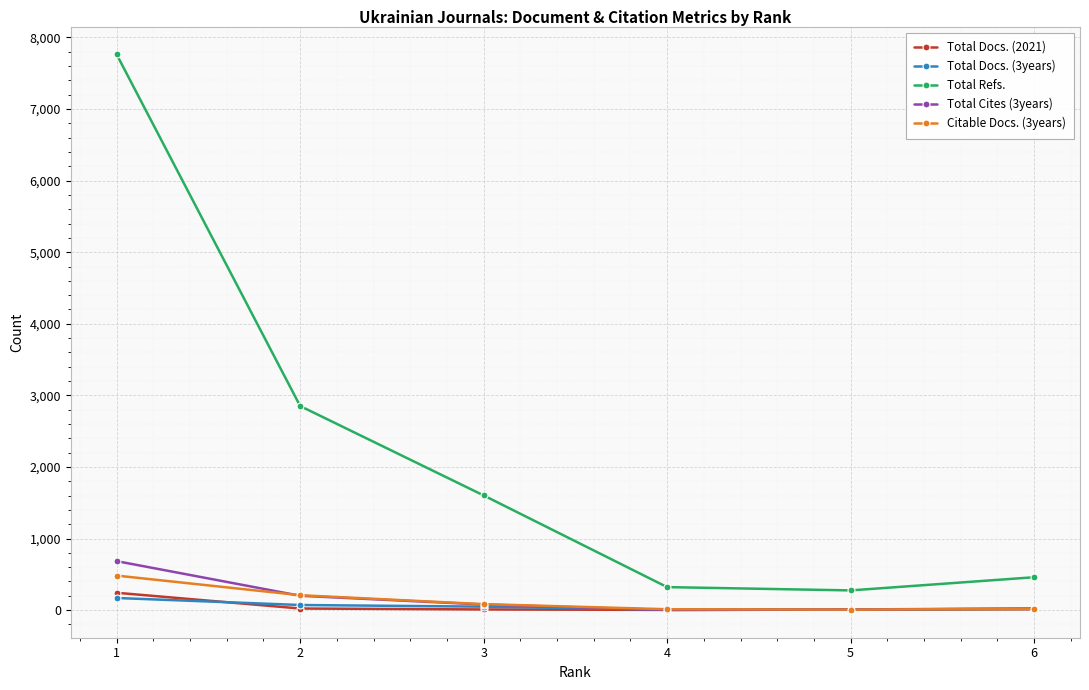

What is the greatest value displayed?

7763